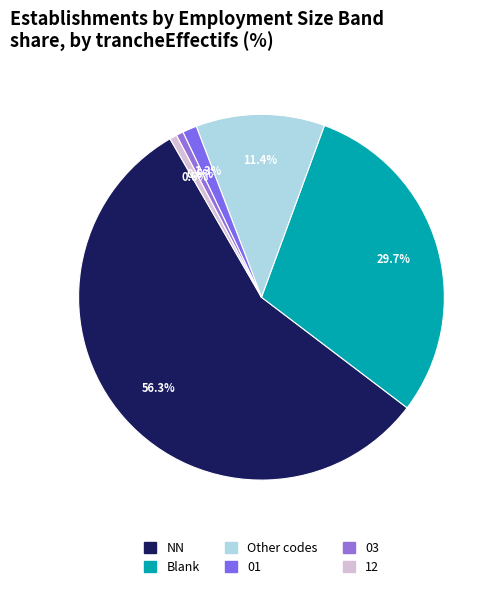

To the nearest percent, what is the difference between the largest and smallest slice percentages?

56%